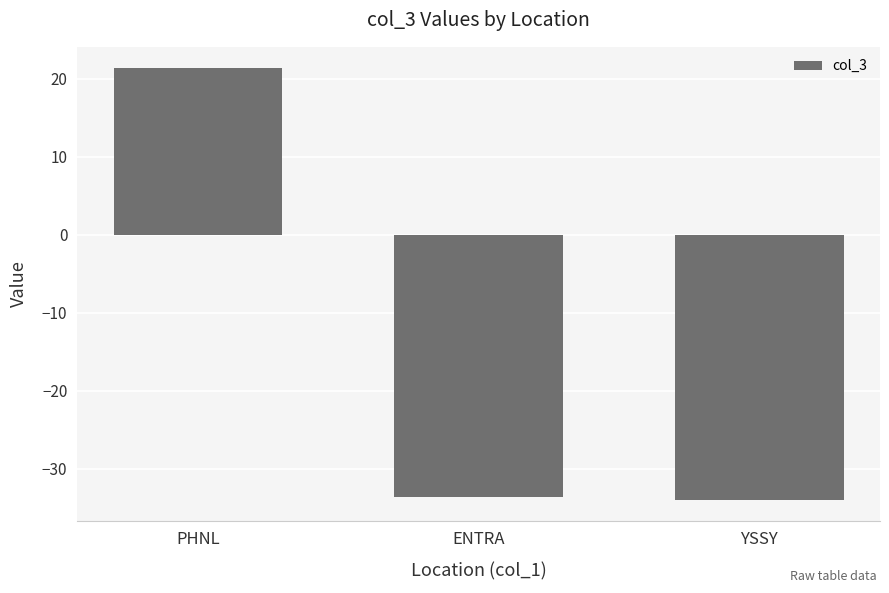

How many categories are shown in the chart?

3